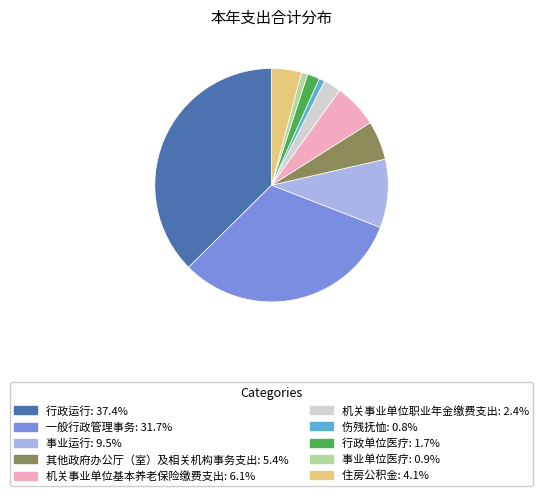

Which slice is the largest?

行政运行